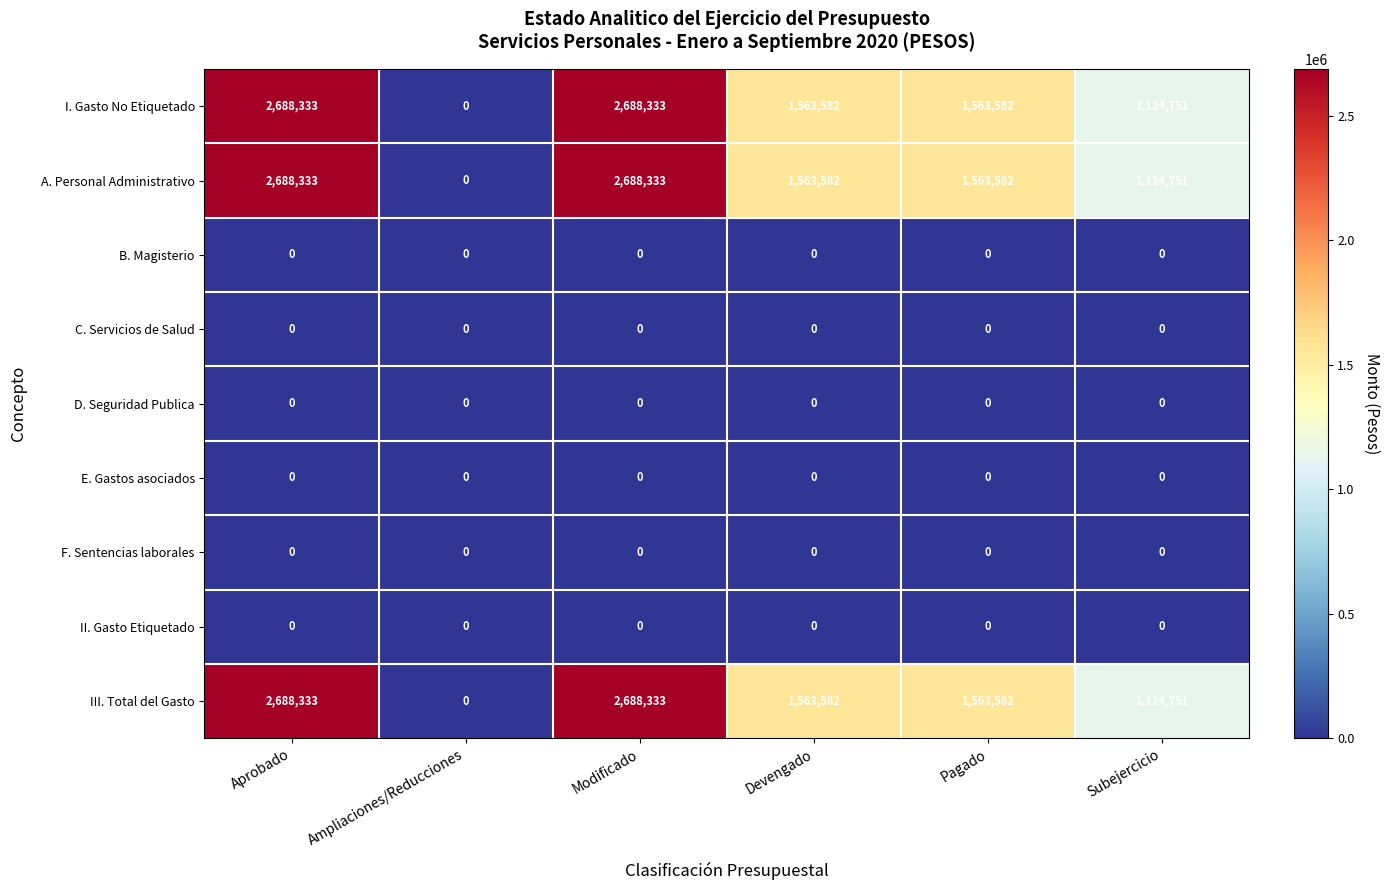

What is the sum of all III. Total del Gasto values?

9628581